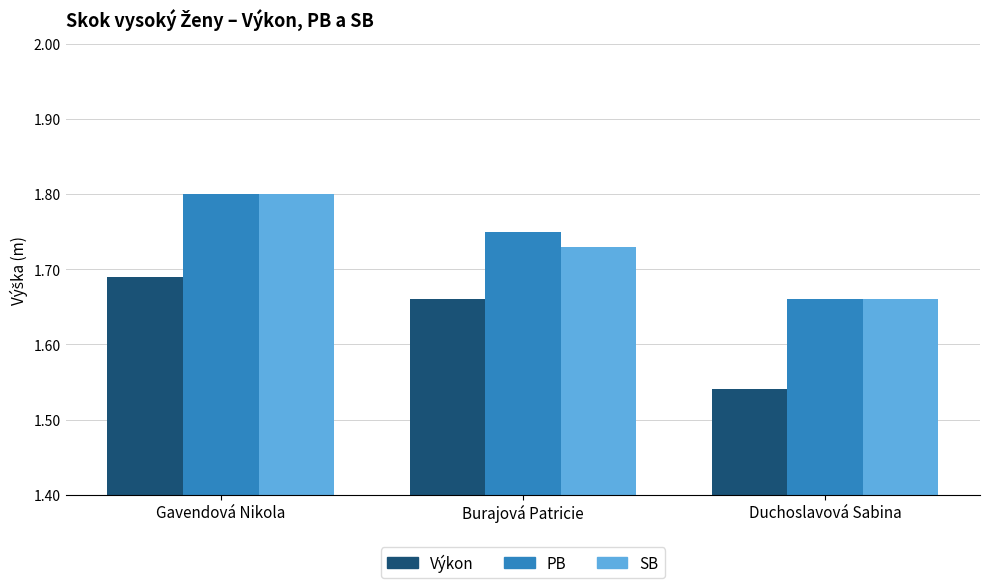

How many SB values are between 1 and 2?

3